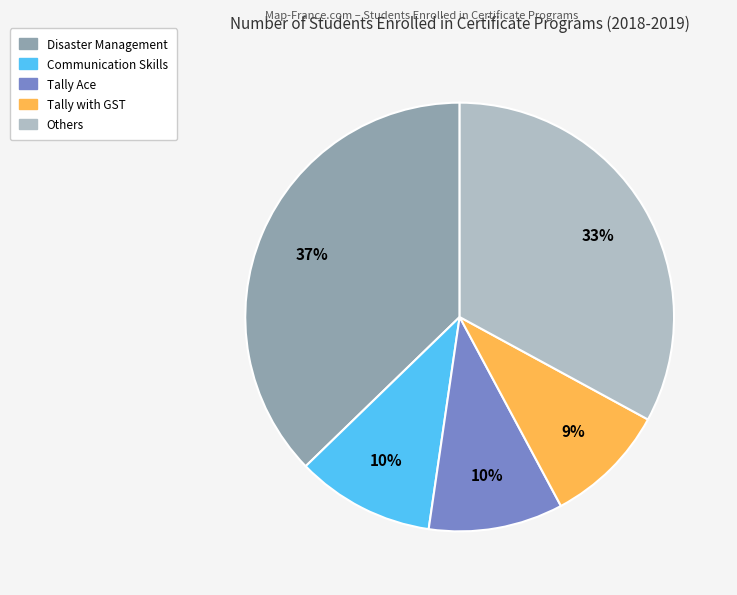

To the nearest percent, what is the difference between the largest and smallest slice percentages?

28%